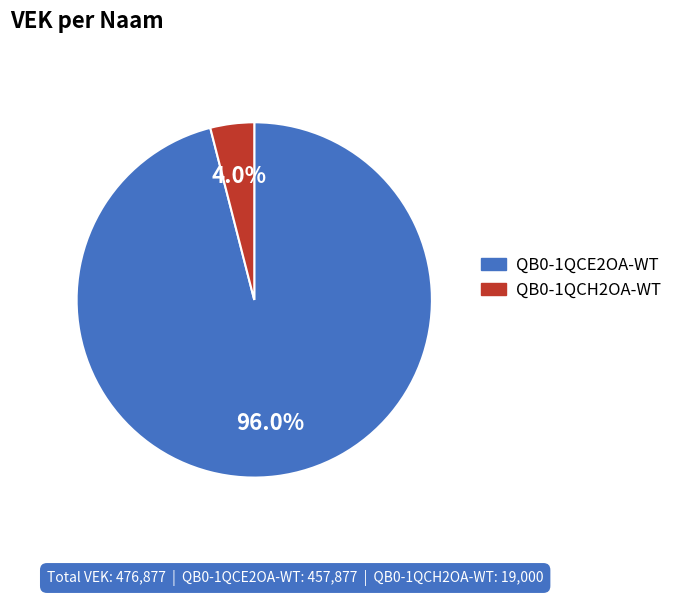

How many segments does this pie chart have?

2